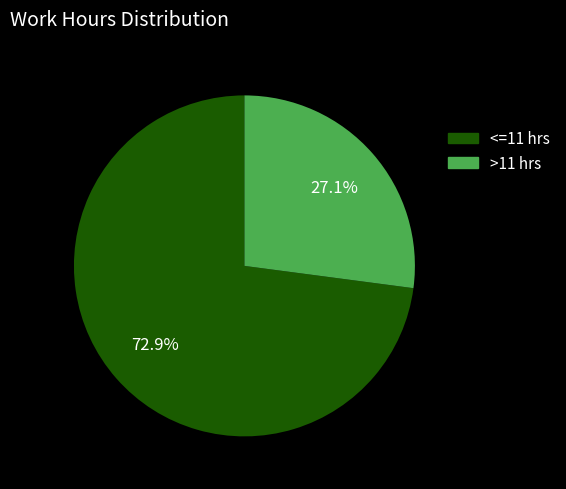

Is there a majority slice in this chart?

Yes